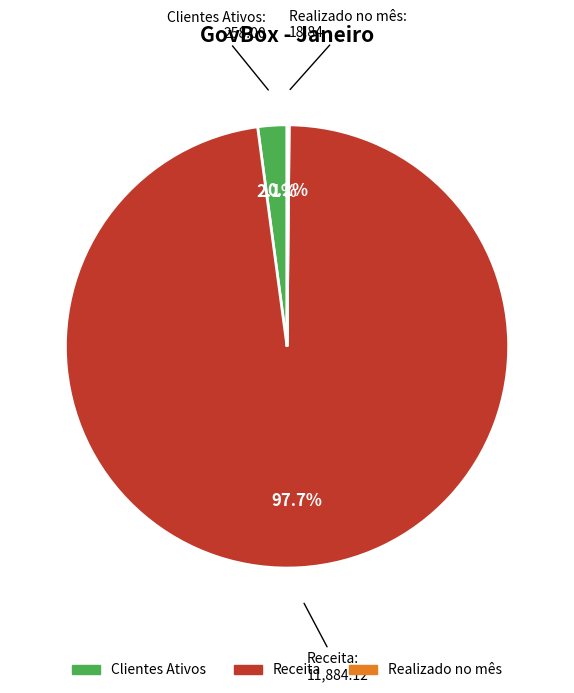

Which has a higher value, Receita or Clientes Ativos?

Receita